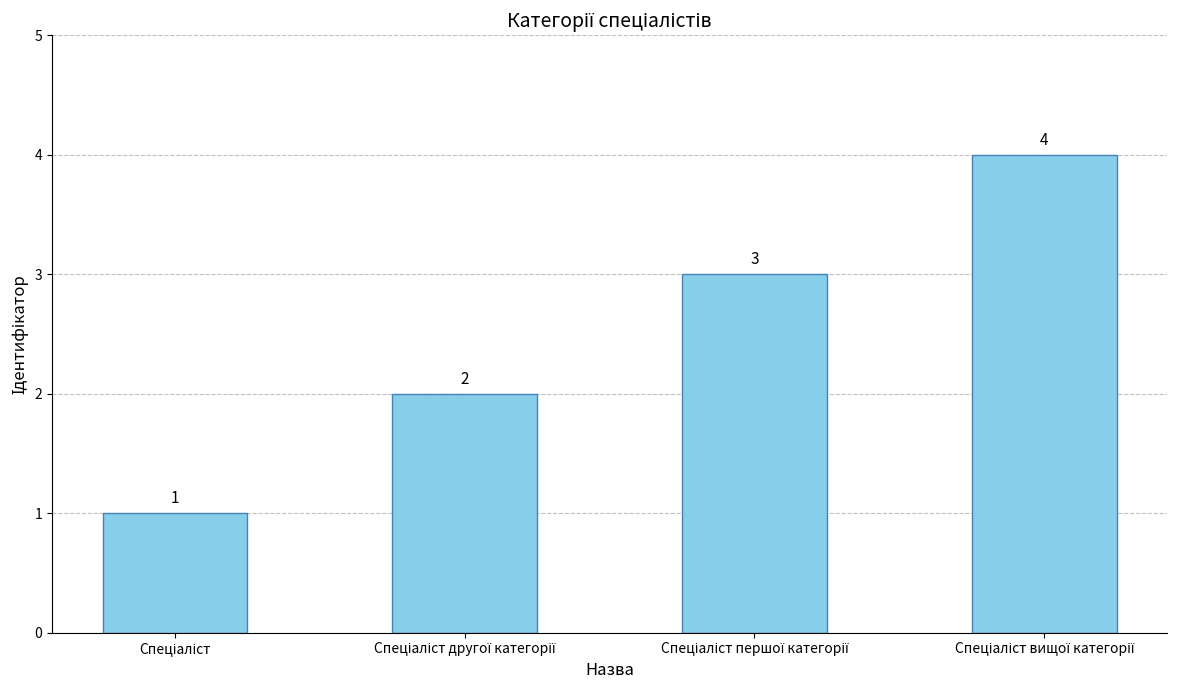

What is the greatest value displayed?

4